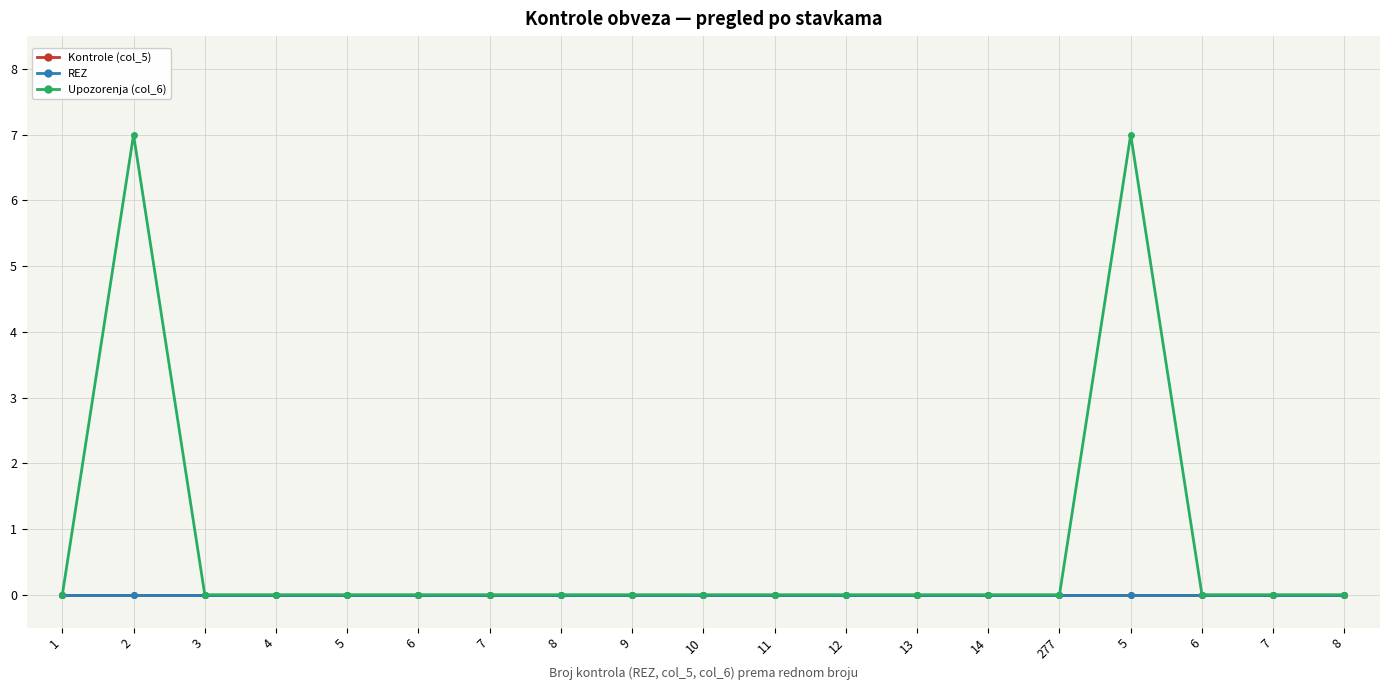

Rank the series by their maximum value, from lowest to highest.

Kontrole (col_5), REZ, Upozorenja (col_6)